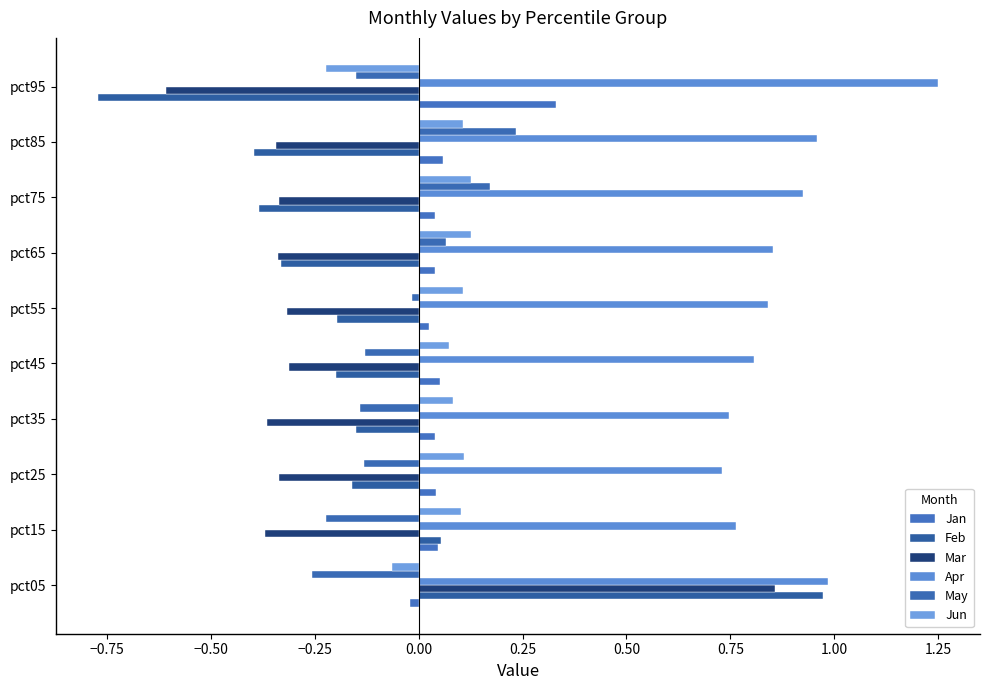

Which label corresponds to the largest value in the chart?

pct95